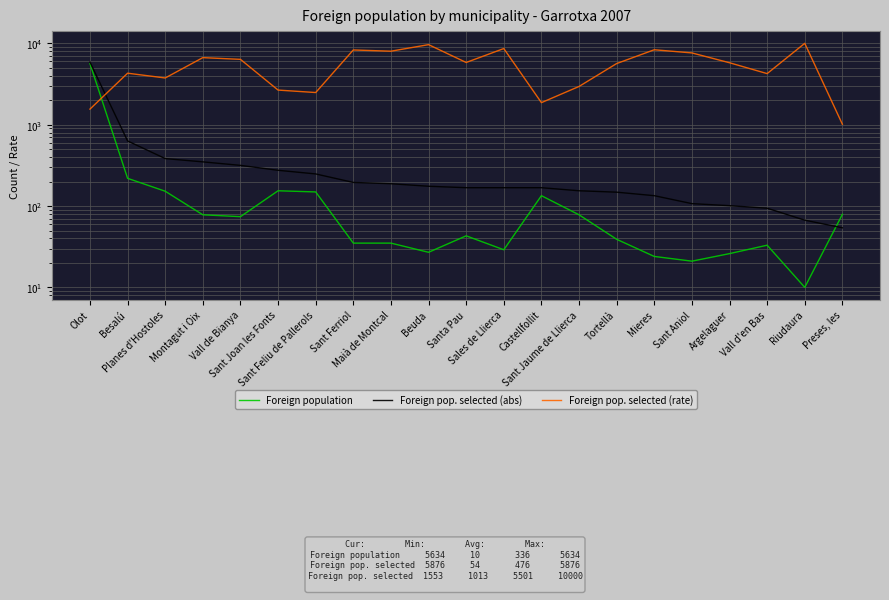

Which series has the largest range (max minus min)?

Foreign pop. selected (rate)